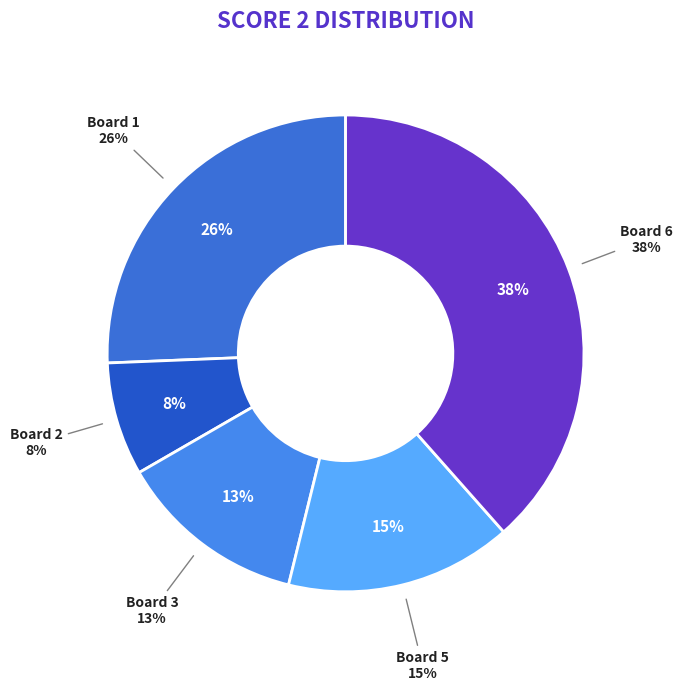

Which category has the biggest portion of the pie?

6